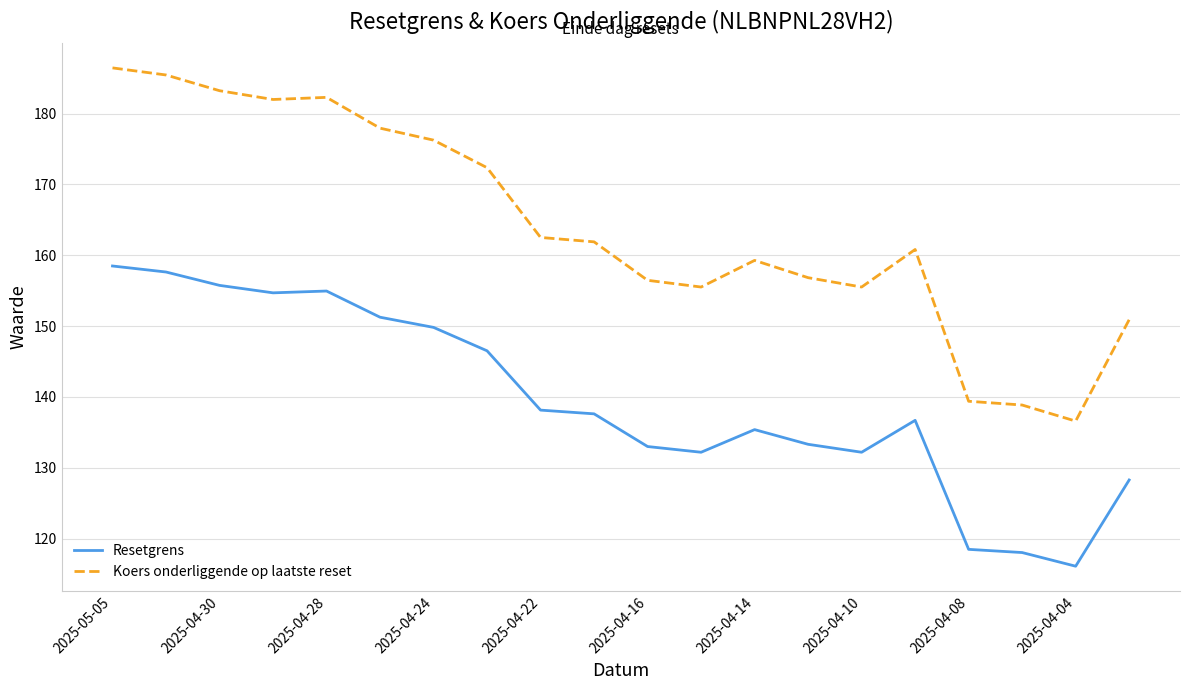

Which series has the largest range (max minus min)?

Koers onderliggende op laatste reset